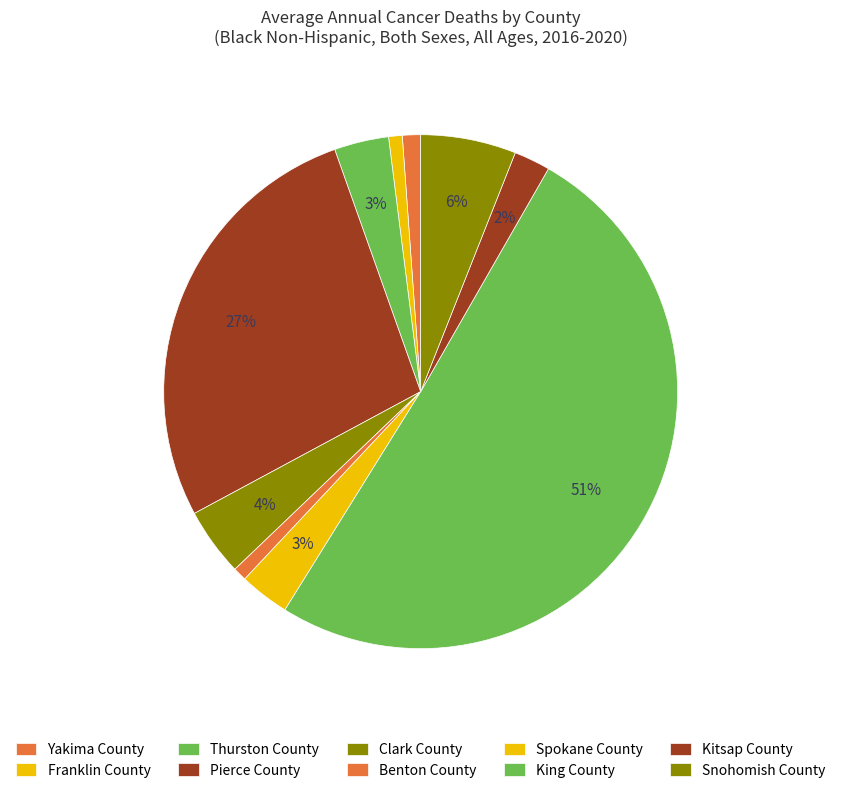

To the nearest percent, what is the combined percentage of Kitsap County and Spokane County?

5%